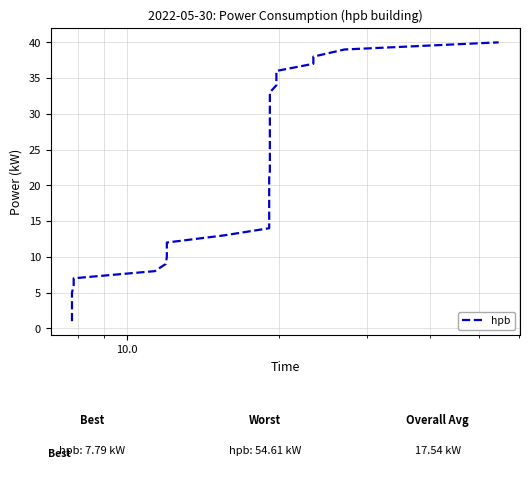

True or false: there are more than 2 points higher than both neighbors.

False